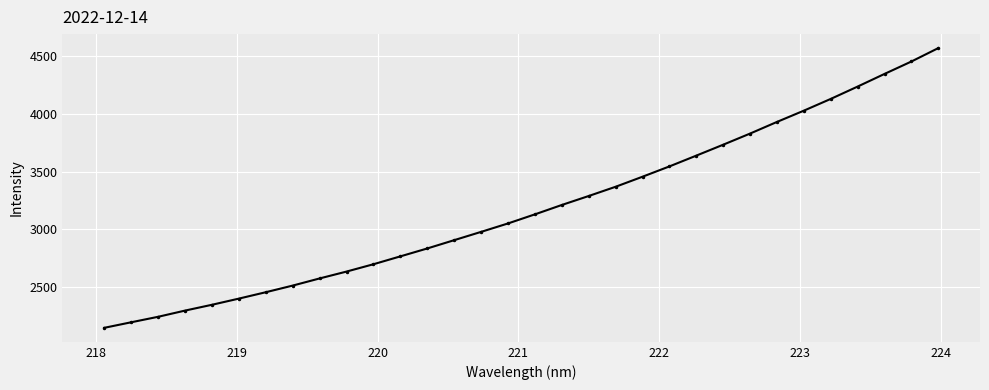

What is the greatest value displayed?

4569.3